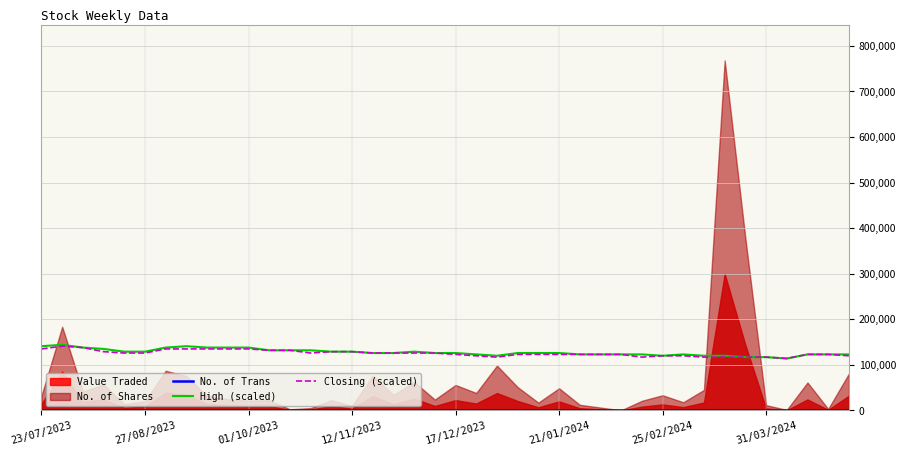

What is the highest value of the Closing (scaled) series?

141000.0